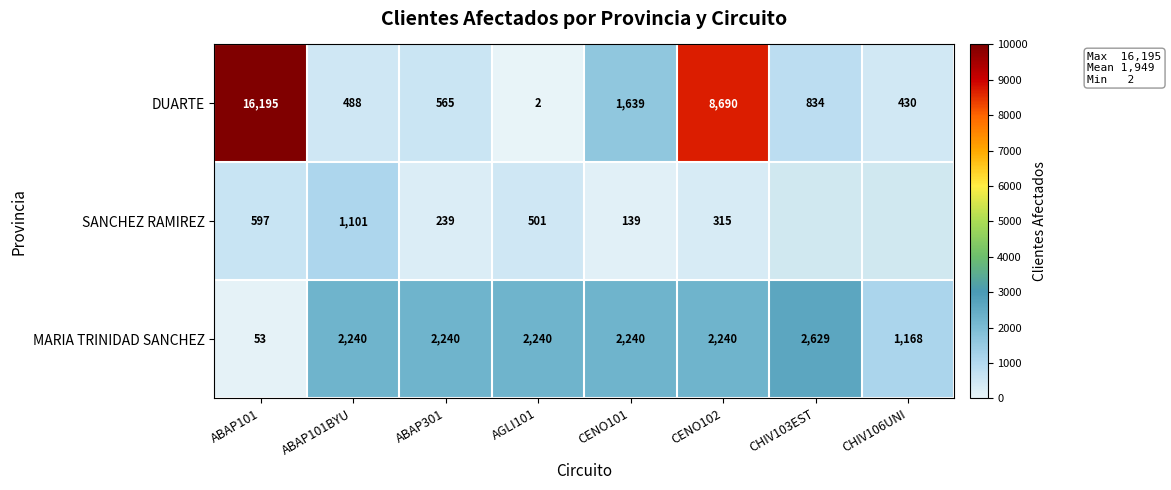

The DUARTE series shows 1 at AGLI101. True or false?

False